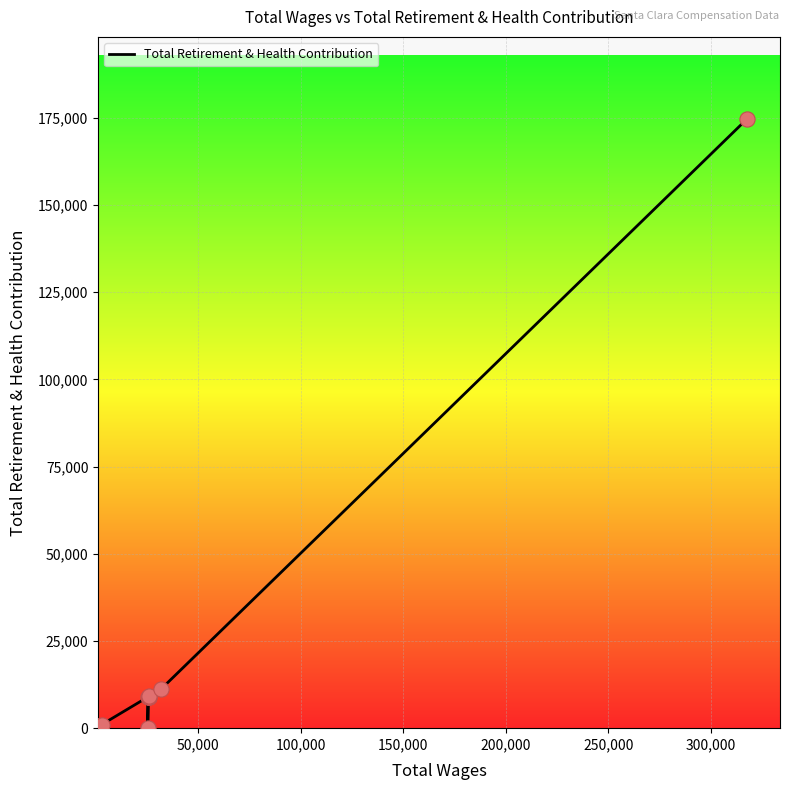

Approximately how many times larger is the value at 50,000 compared to 300,000?

0.1